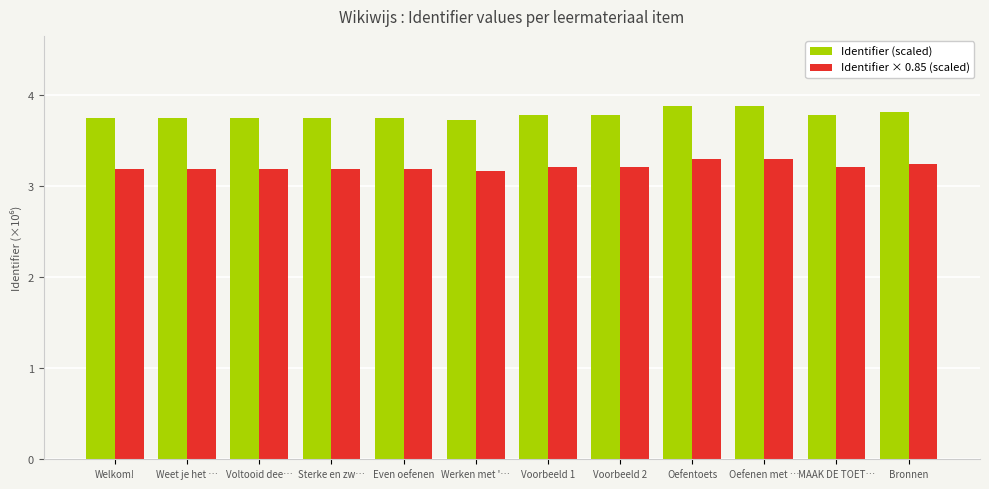

How many Identifier (scaled) values are between 3 and 4?

12